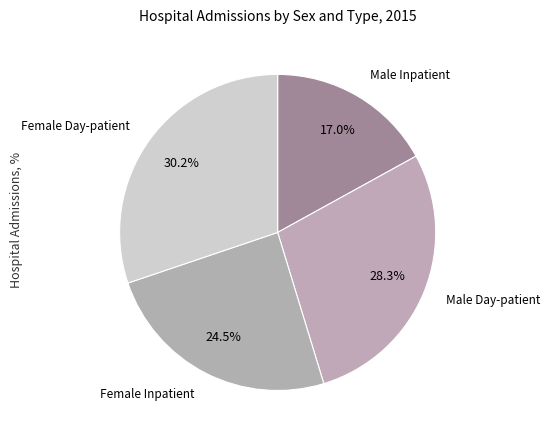

How many slices are in this pie chart?

4